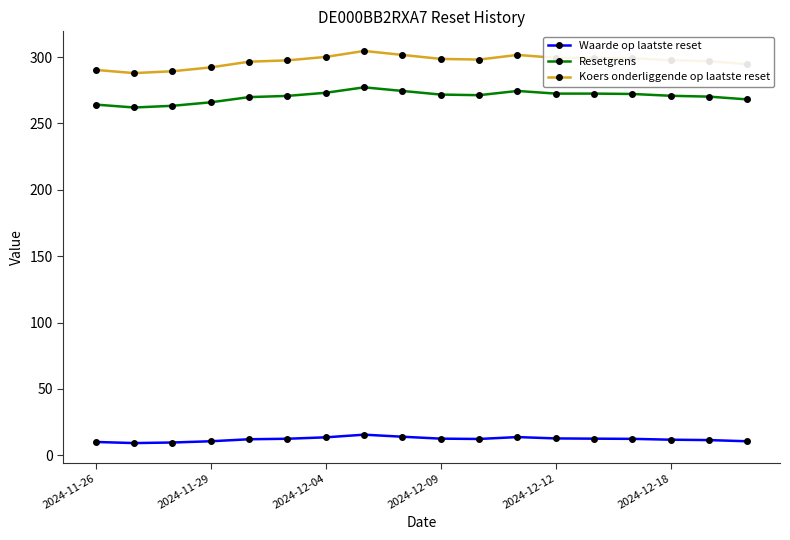

Which series has the widest spread of values?

Koers onderliggende op laatste reset